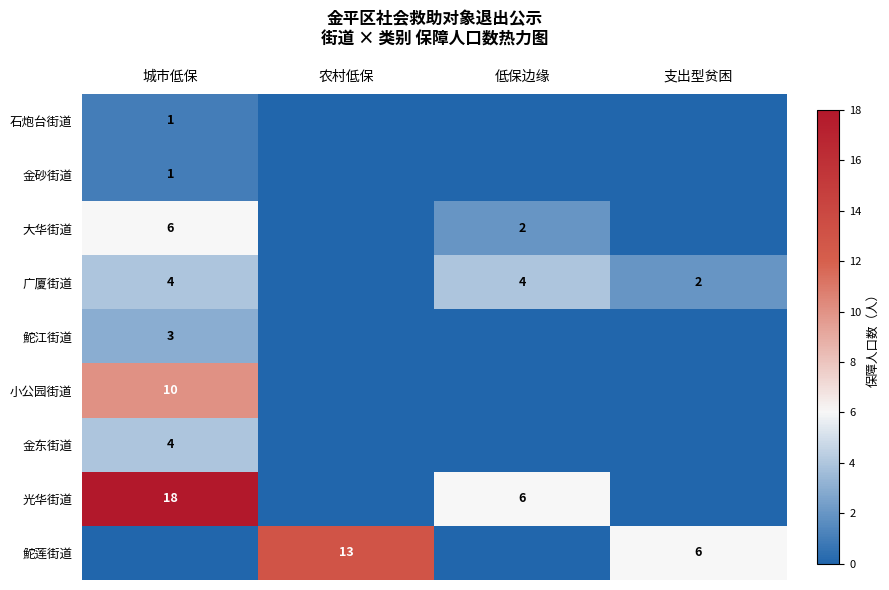

The value of 小公园街道 at 城市低保 is 10. True or false?

True